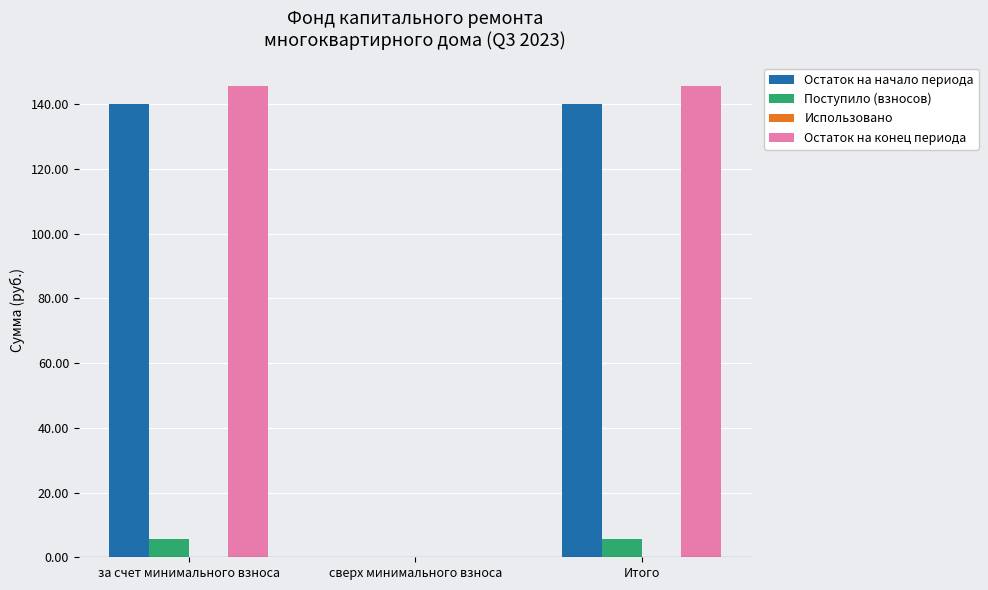

What is the greatest value displayed?

145.7